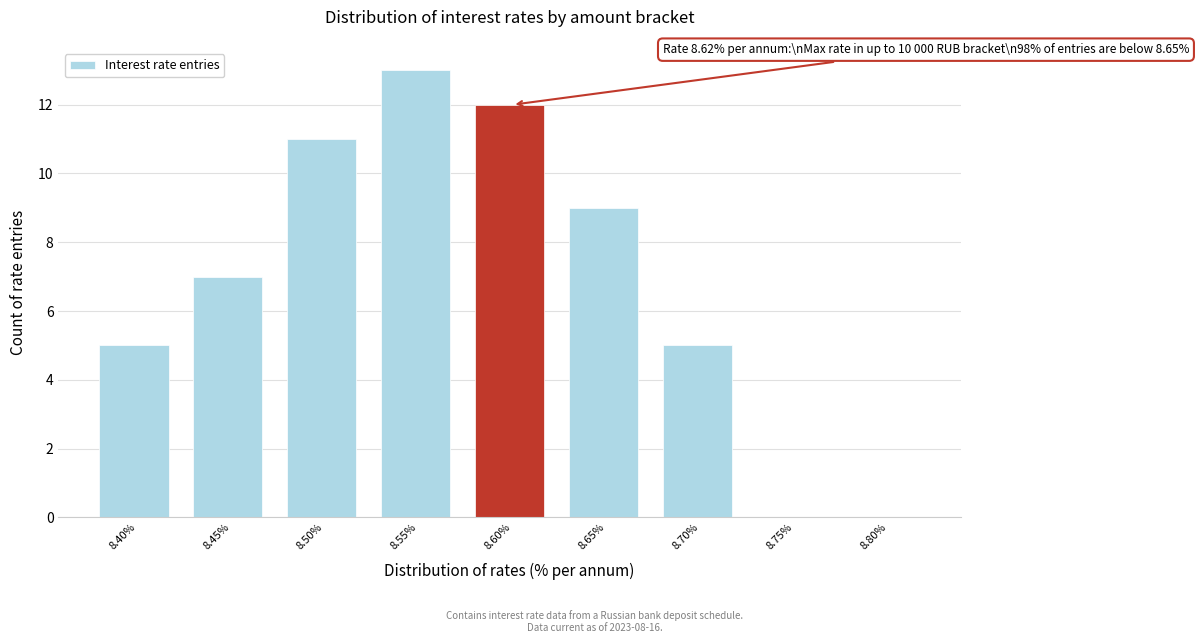

Reading left to right, list all the values displayed in this chart.

8.40%=5	8.45%=7	8.50%=11	8.55%=13	8.60%=12	8.65%=9	8.70%=5	8.75%=0	8.80%=0